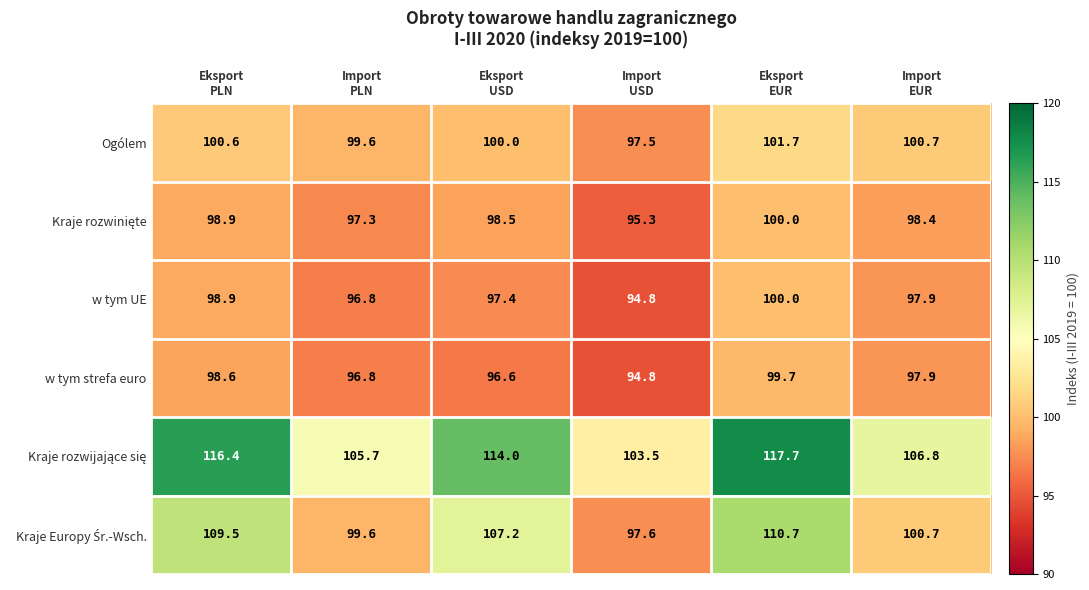

What is the average value of the w tym strefa euro series?

97.4